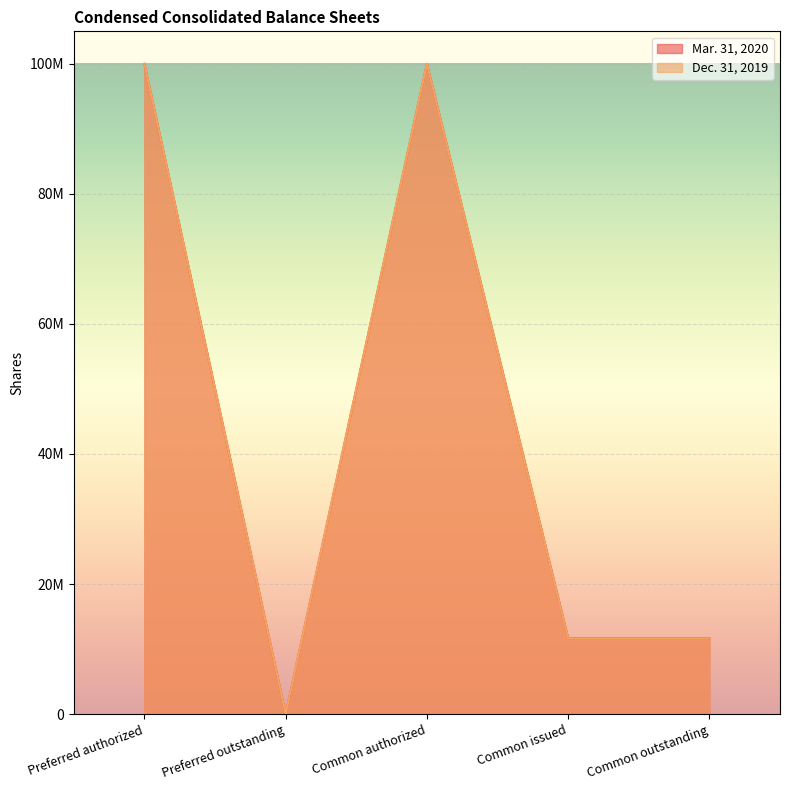

Which series changed the most between Preferred outstanding and Common issued?

Mar. 31, 2020